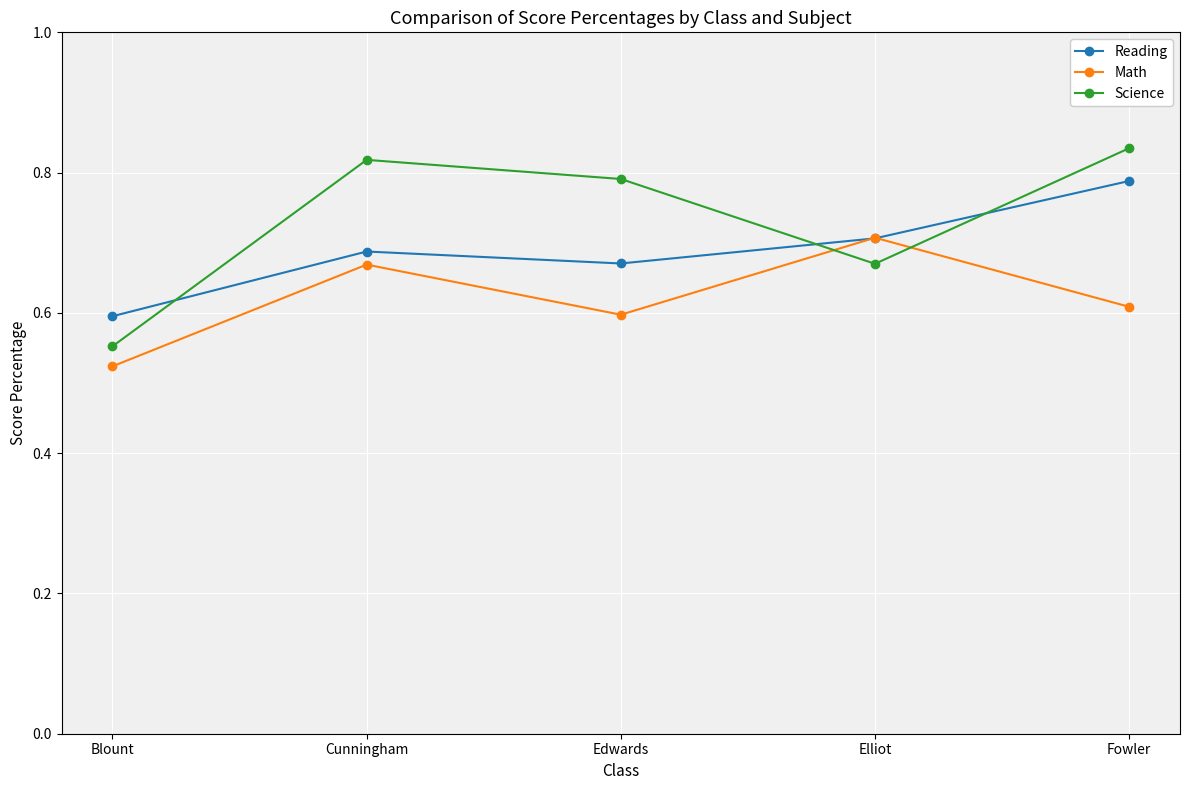

What is the difference between the second highest and minimum values in the Science series?

0.3